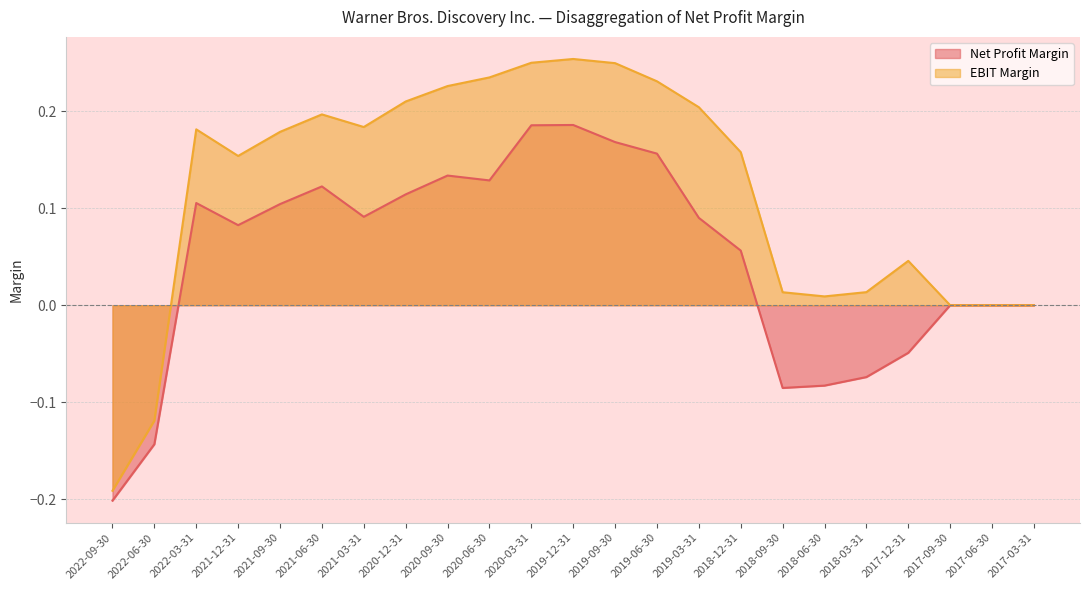

What is the total value across all series at 2020-12-31?

0.3